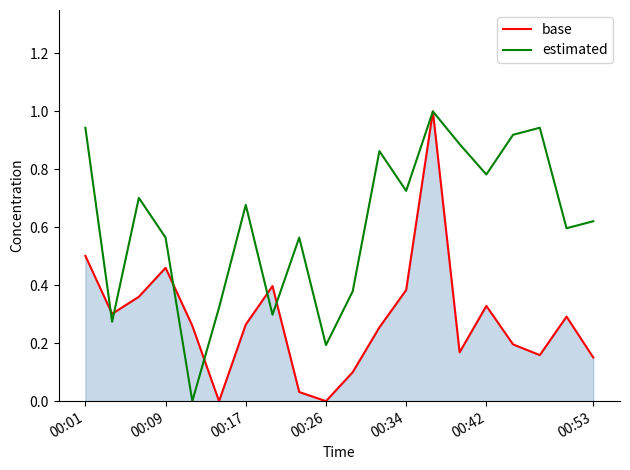

True or false: base has more than 0 points higher than both neighbors.

True